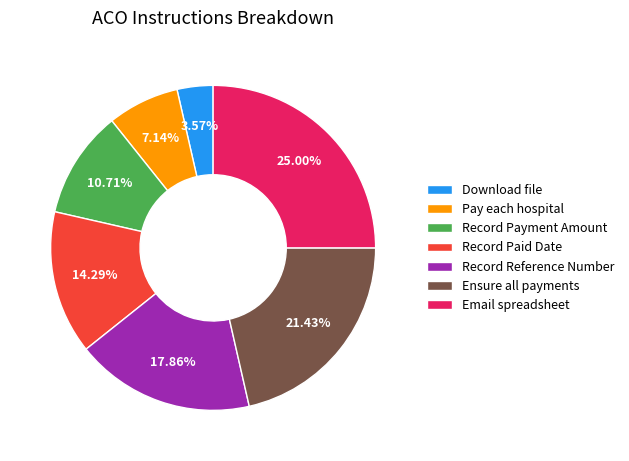

To the nearest percent, what is the average slice percentage?

14%